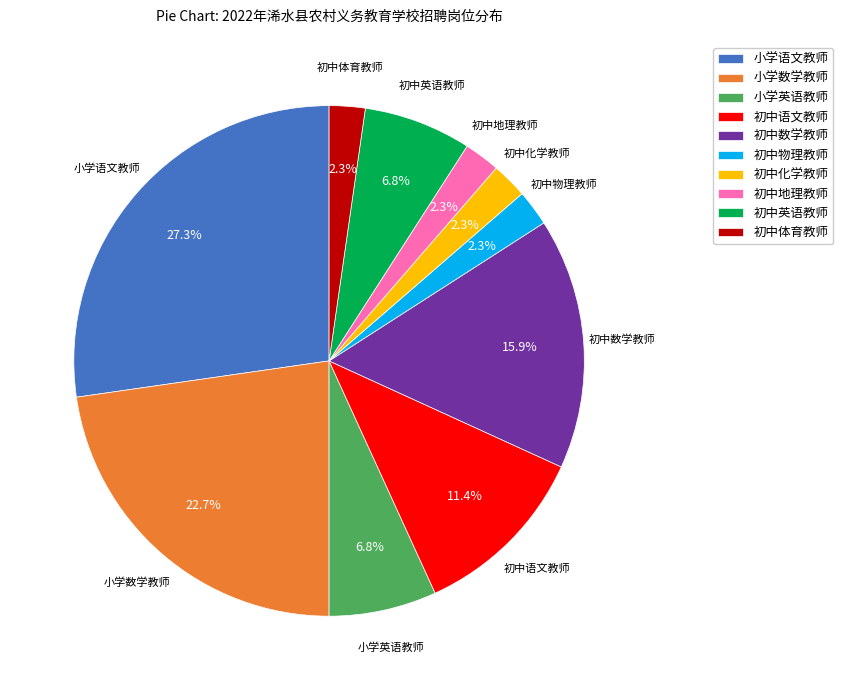

To the nearest percent, what is the difference between the largest and smallest slice percentages?

25%